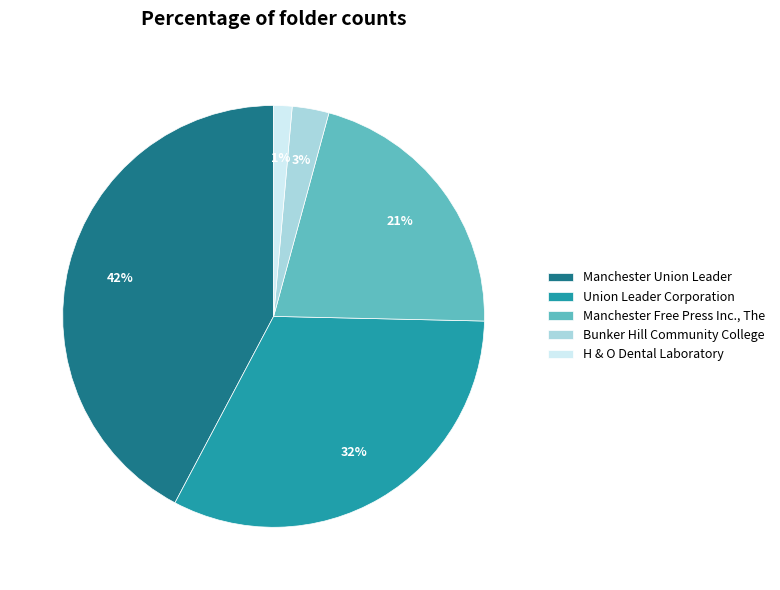

To the nearest percent, what percentage of the pie is Manchester Union Leader?

42%